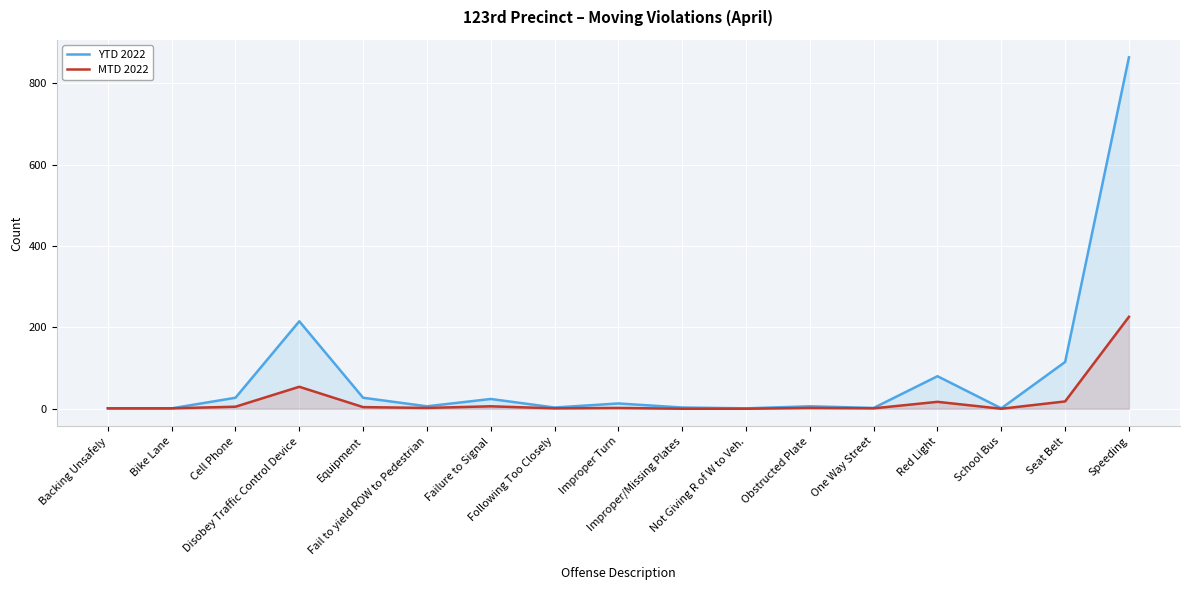

How many lines are shown in the chart?

2